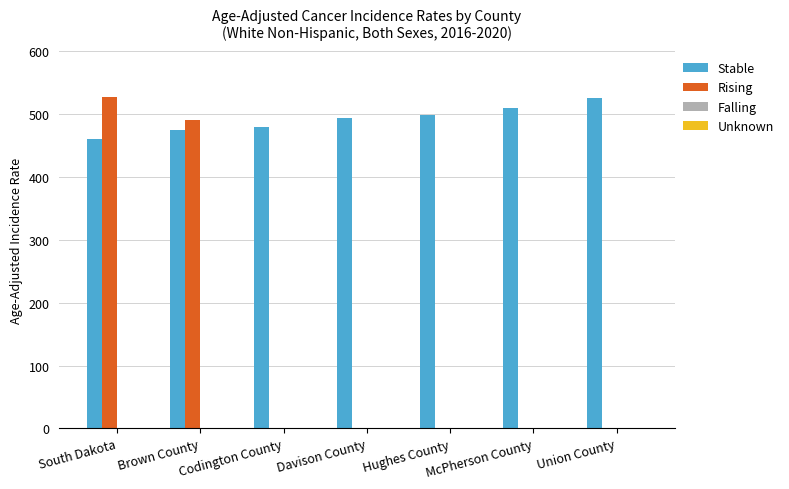

Which category has the highest value in the Rising series?

South Dakota